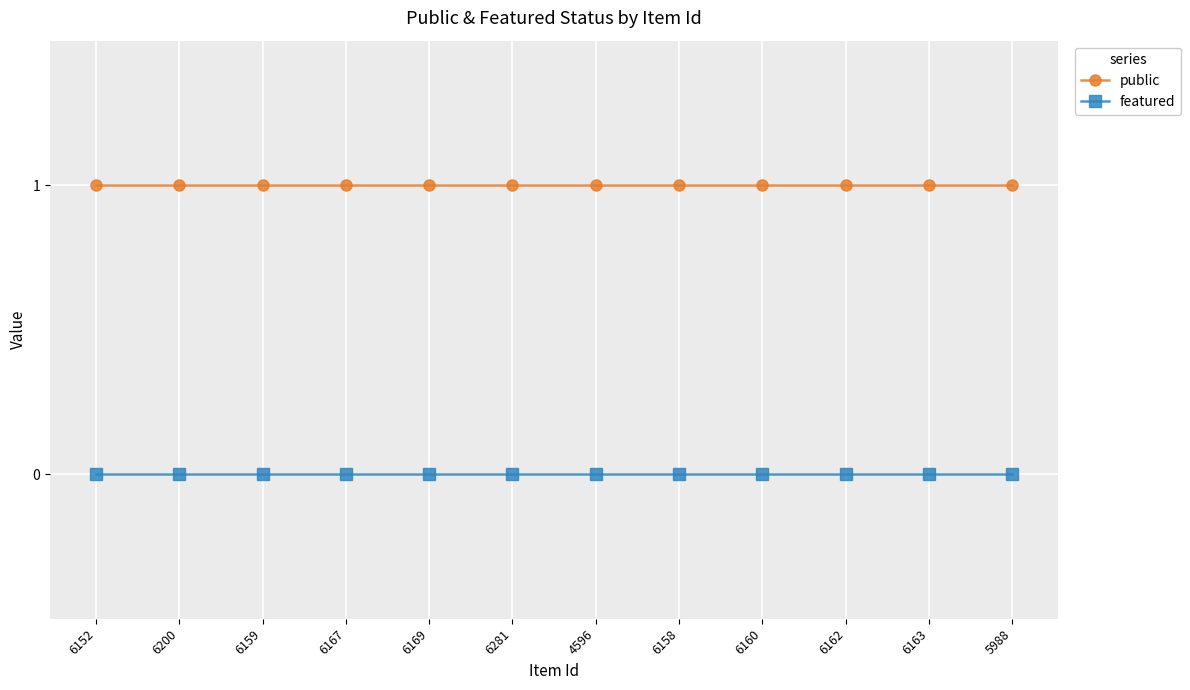

Is the value of featured at 6160 greater than the value of public at 6160?

No